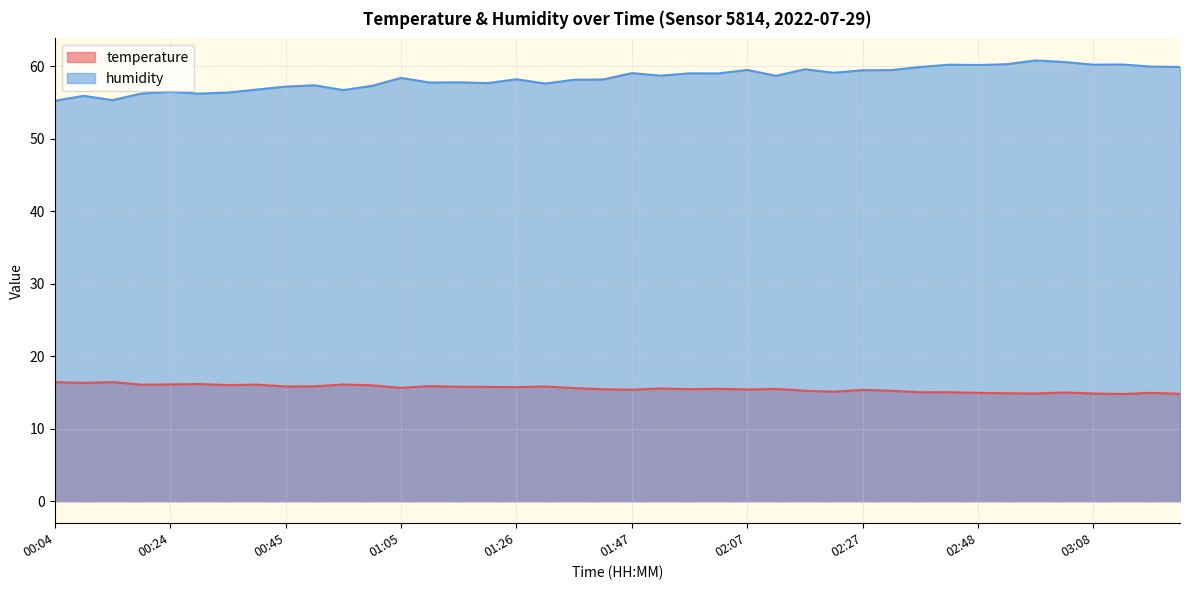

Between 02:37 and 02:58, which is larger?

02:37